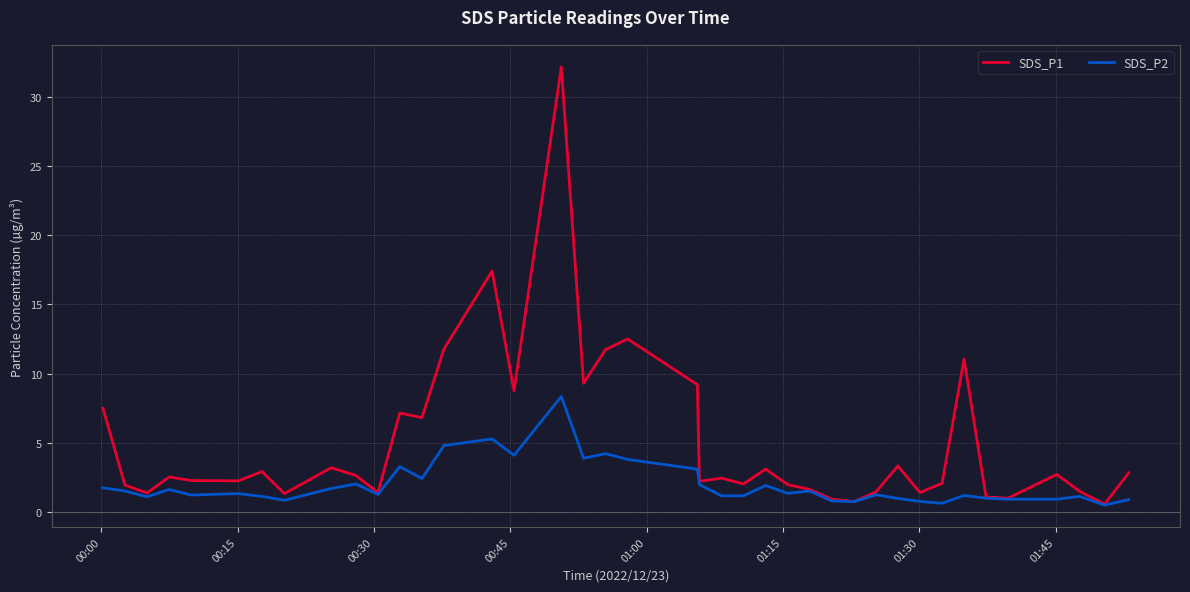

Which series has the largest total across all categories?

SDS_P1